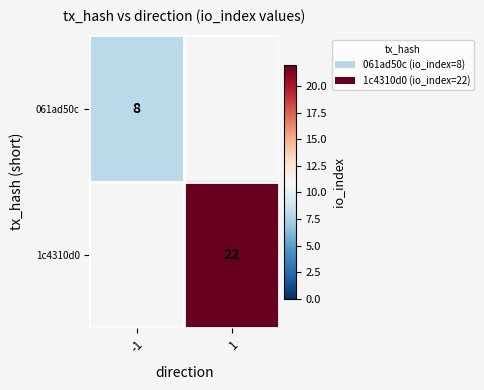

The 061ad50c series shows 14 at -1. True or false?

False